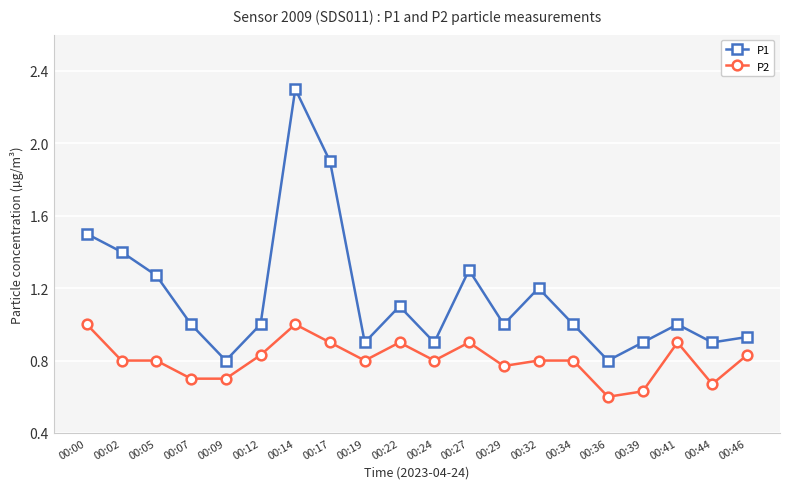

Is it true that P2 equals 1.6 at 00:22?

False